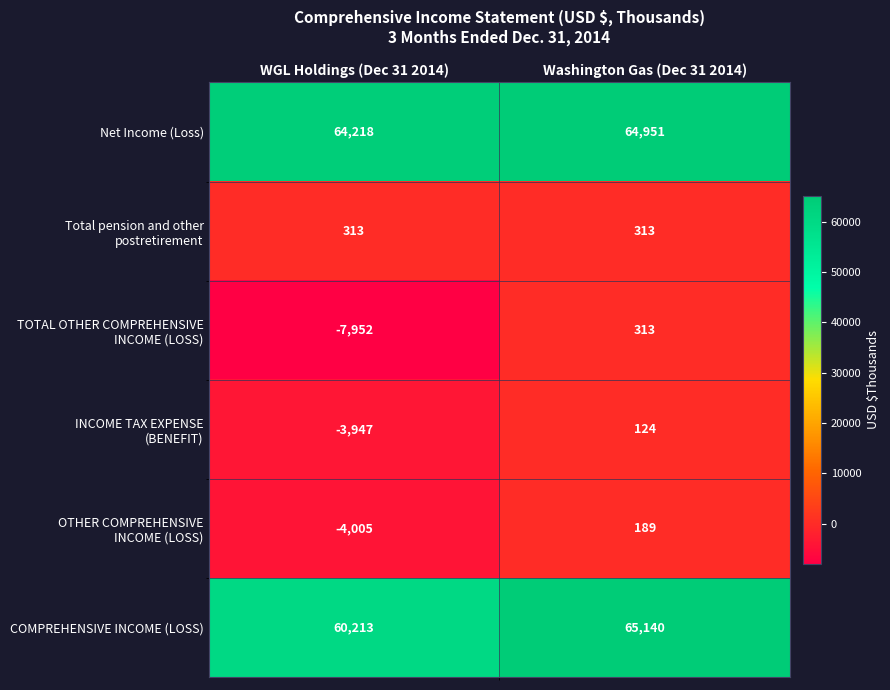

At how many categories does at least one series exceed 30623?

2